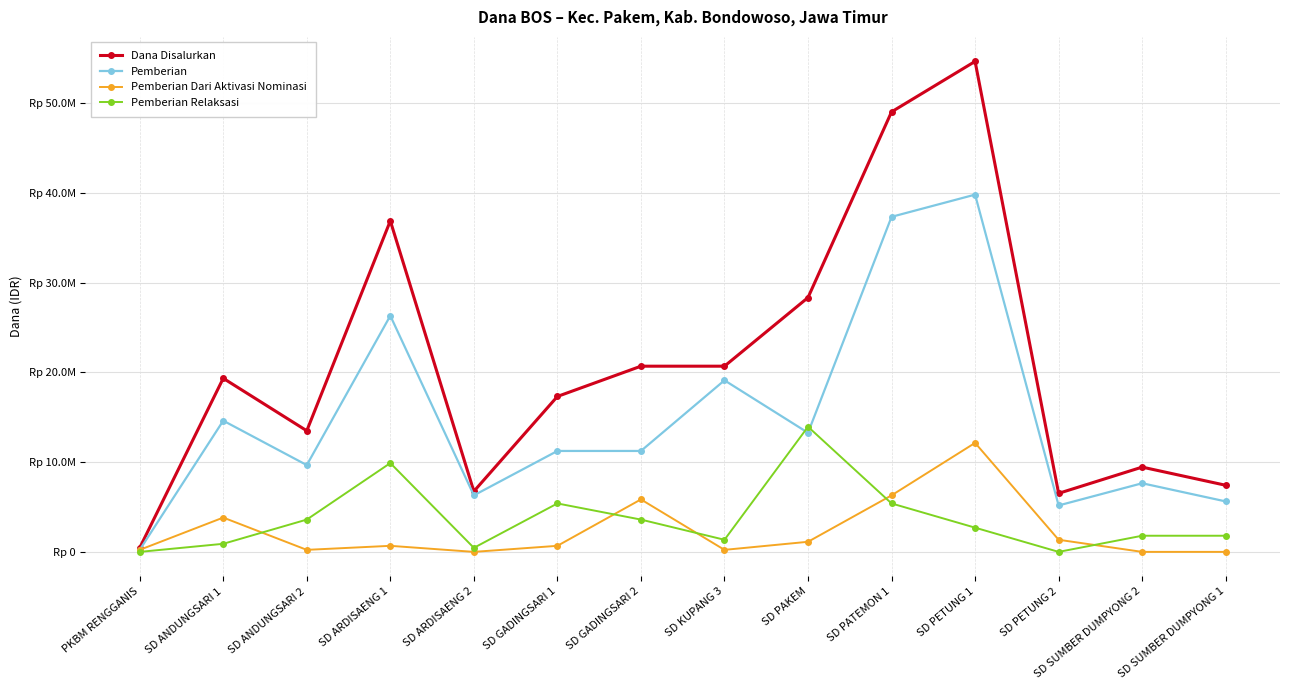

Which series has the largest range (max minus min)?

Dana Disalurkan